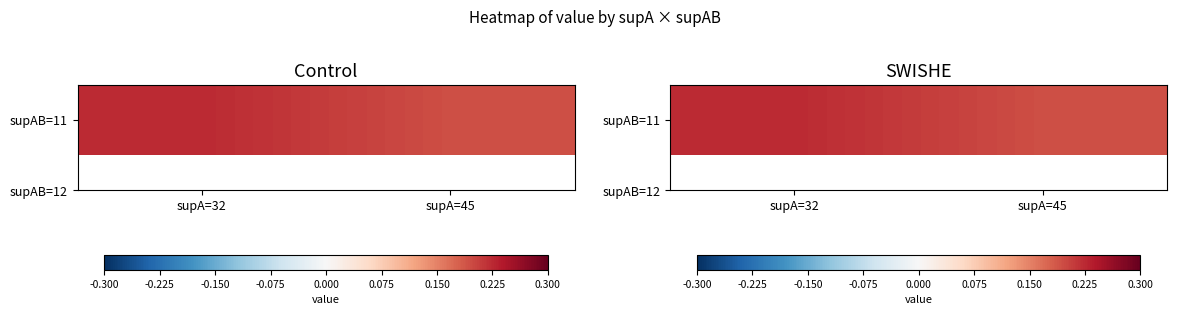

Reading right to left, what are all the values shown in this chart?

supA=45=0.2	supA=32=0.2